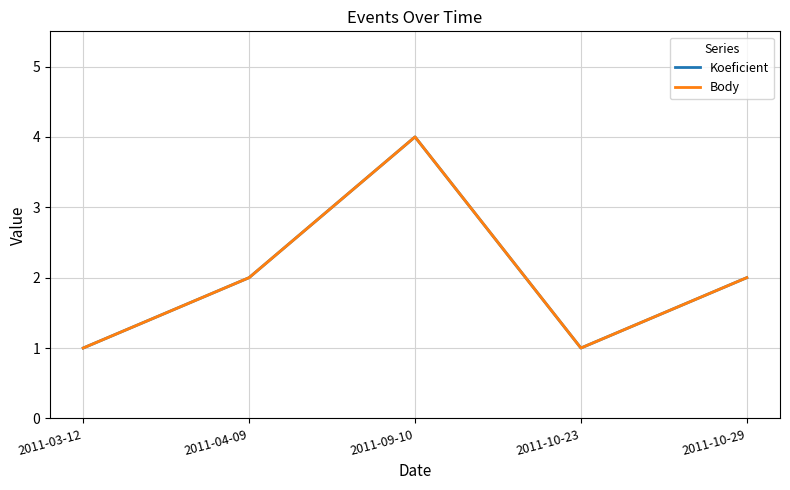

Between 2011-03-12 and 2011-04-09, which is larger?

2011-04-09